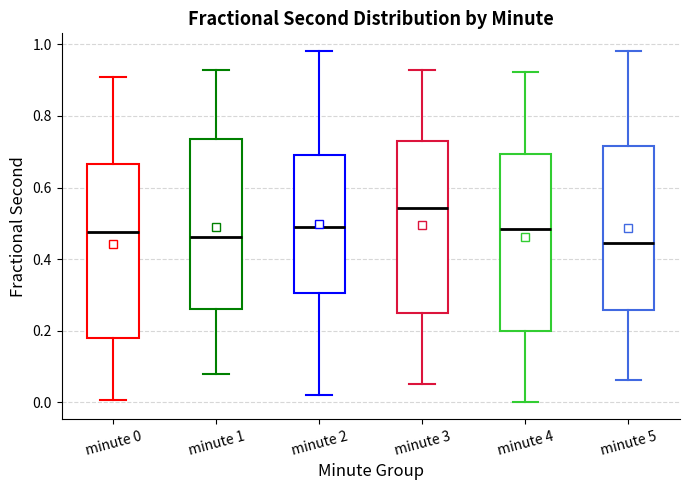

Where does the median line of the box for minute 3 sit on the y-axis? The values are not printed on the chart, so give them approximately, as read against the axis.

0.54